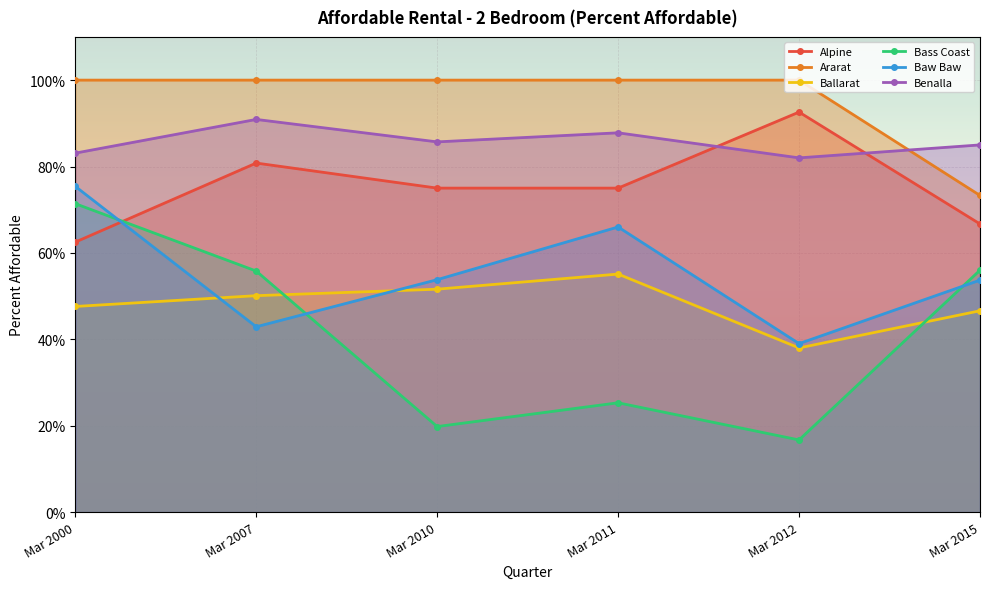

Reading left to right, extract all data points from this chart.

Alpine: 0.6	0.8	0.8	0.8	0.9	0.7
Ararat: 1.0	1.0	1.0	1.0	1.0	0.7
Ballarat: 0.5	0.5	0.5	0.6	0.4	0.5
Bass Coast: 0.7	0.6	0.2	0.3	0.2	0.6
Baw Baw: 0.8	0.4	0.5	0.7	0.4	0.5
Benalla: 0.8	0.9	0.9	0.9	0.8	0.8